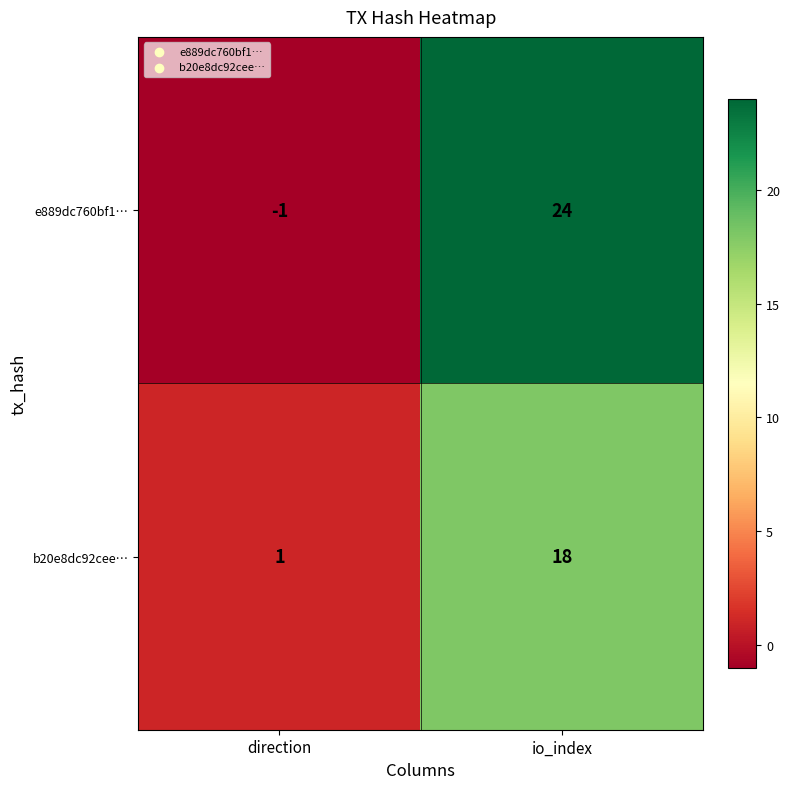

What is the average value of the e889dc760bf1… series?

12